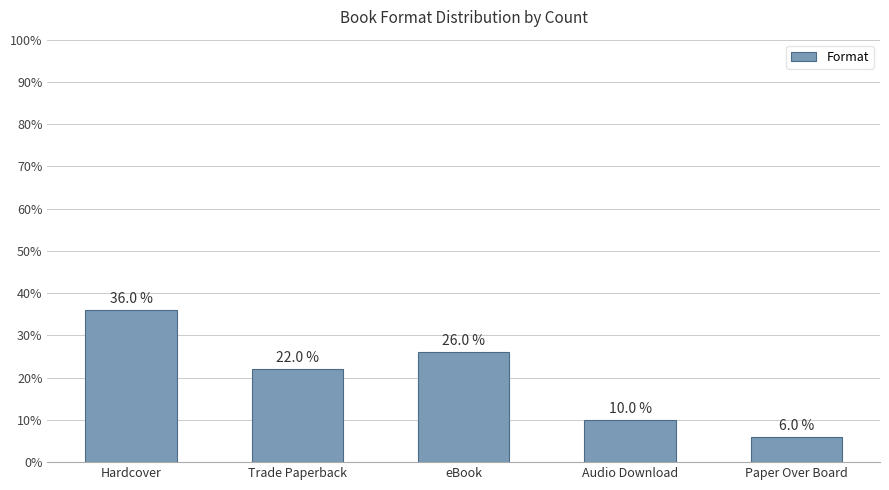

Reading left to right, extract all data points from this chart.

36	22	26	10	6